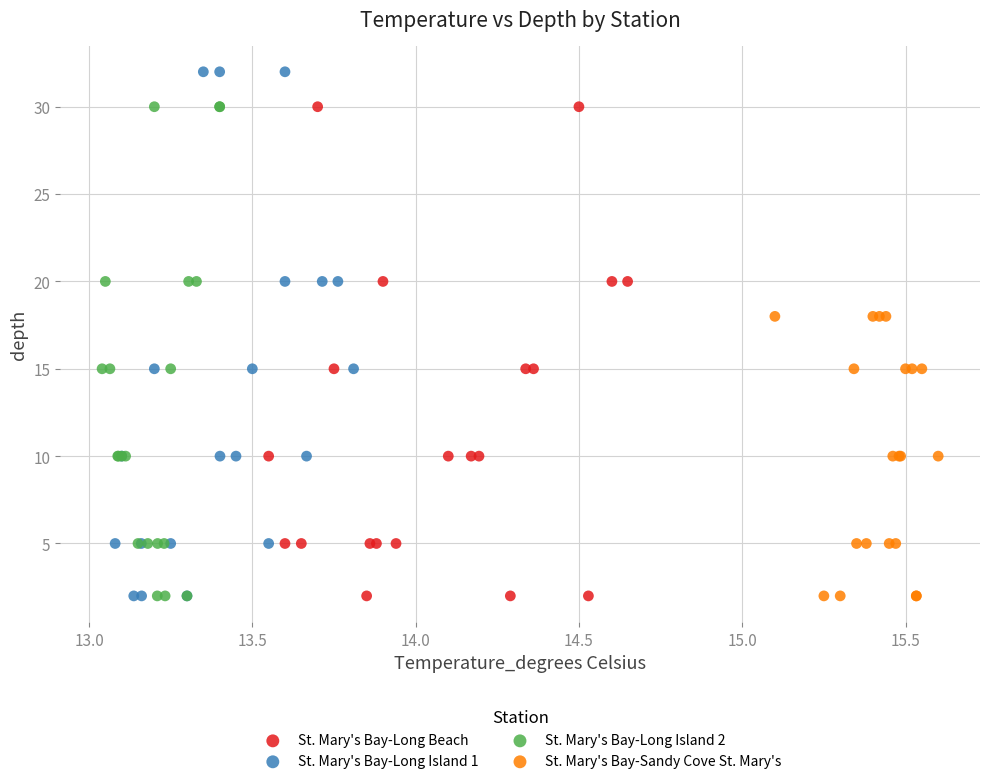

Which series has the largest Y range (max minus min)?

St. Mary's Bay-Long Island 1